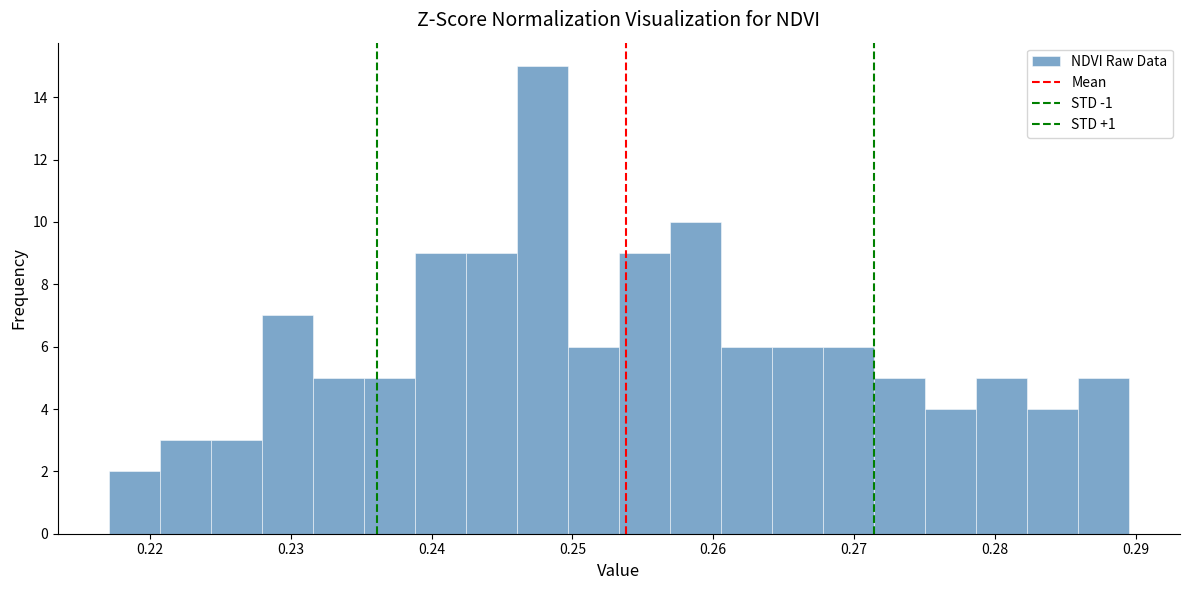

Around what value on the x-axis is the tallest bar? Give the approximate position of its centre, as read against the axis.

0.248